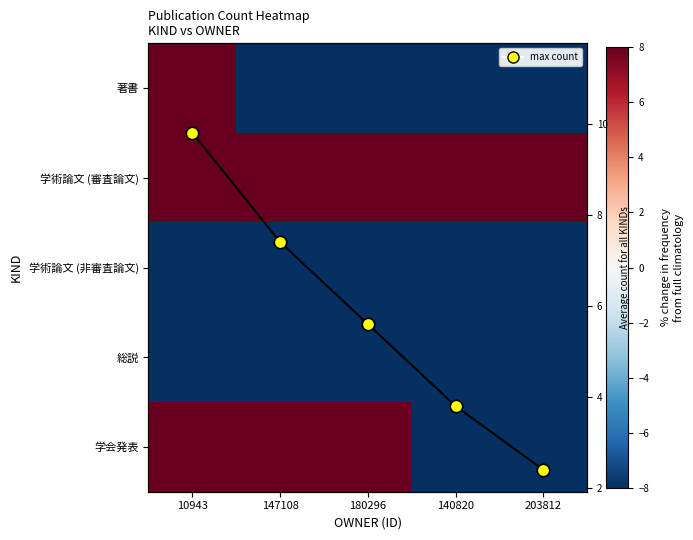

At 140820, list the series in order from largest to smallest.

学術論文 (審査論文), 学会発表, 著書, 学術論文 (非審査論文), 総説